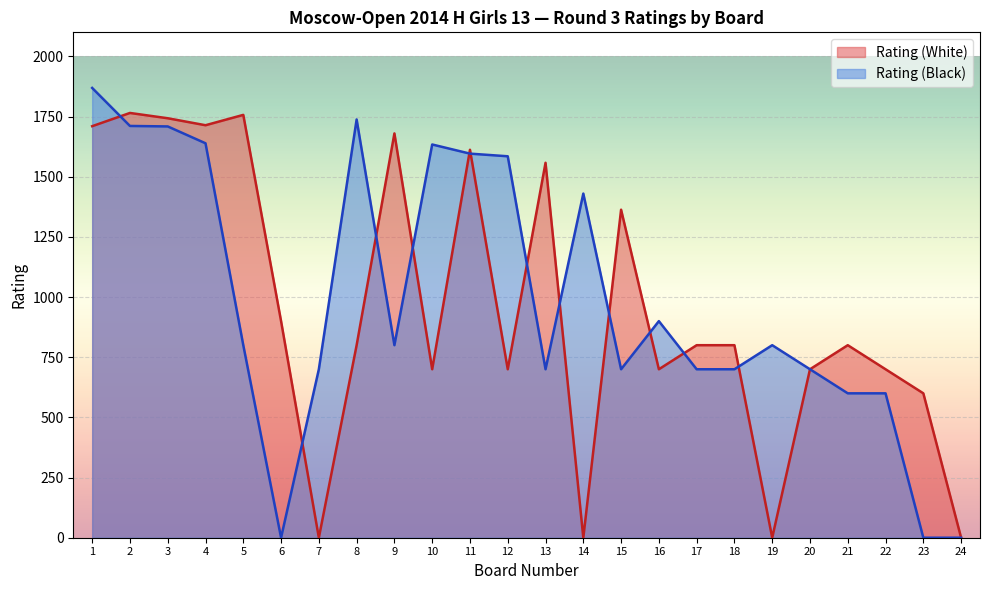

What value does the Rating (White) series have at 11?

1612